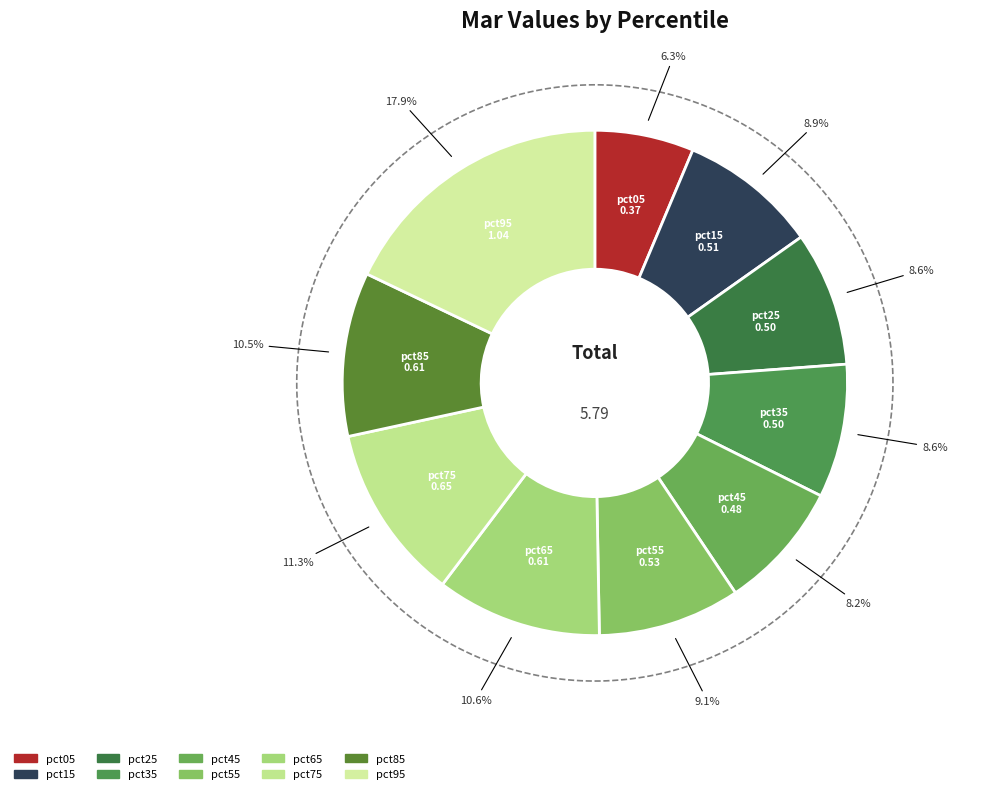

What percentage is the pct55 slice, to the nearest percent?

9%